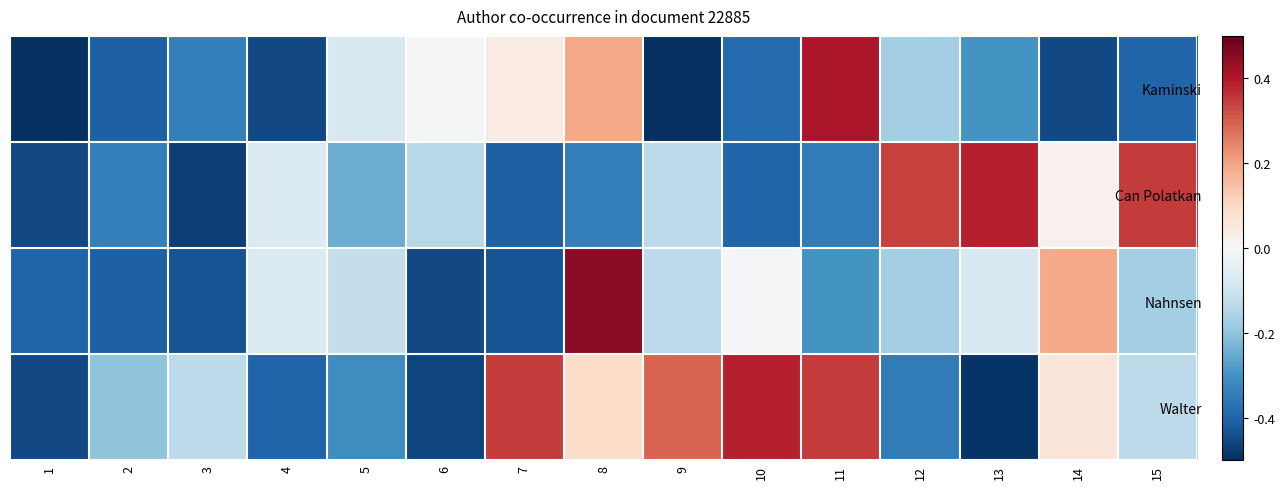

What is the difference between the highest and lowest values at 1?

0.1